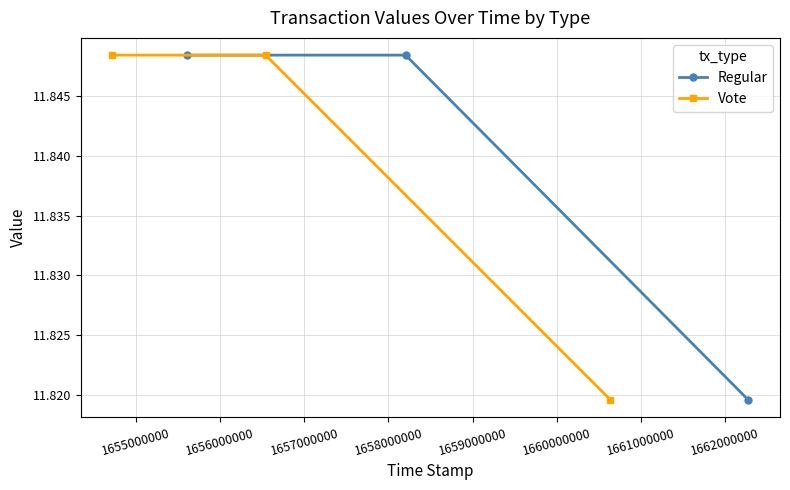

How many categories are shown in the chart?

3